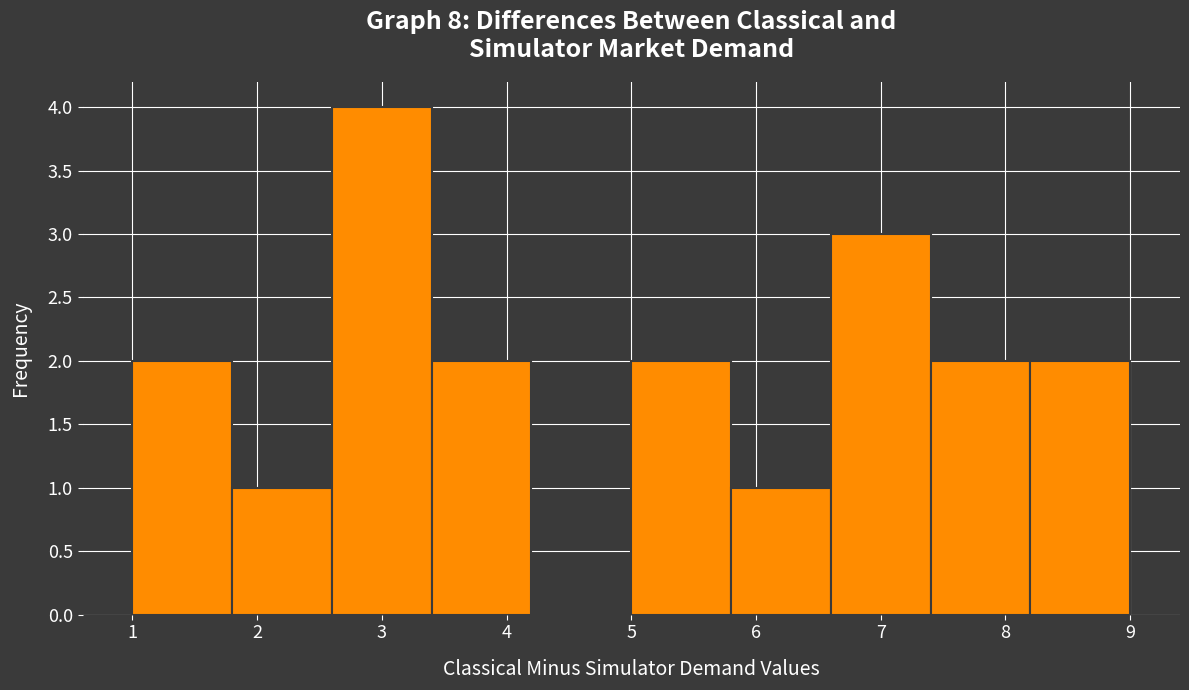

How tall is the bar that spans 7.4 to 8.2 on the x-axis? The values are not printed on the chart, so give them approximately, as read against the axis.

2